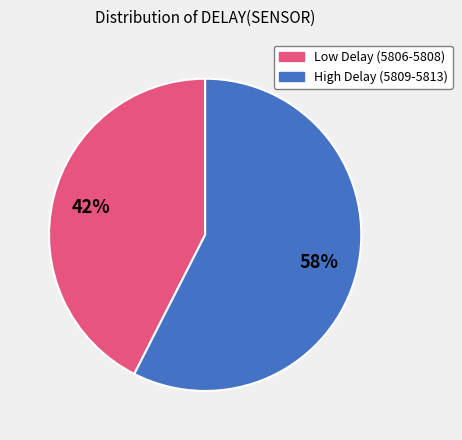

Is there a majority slice in this chart?

Yes